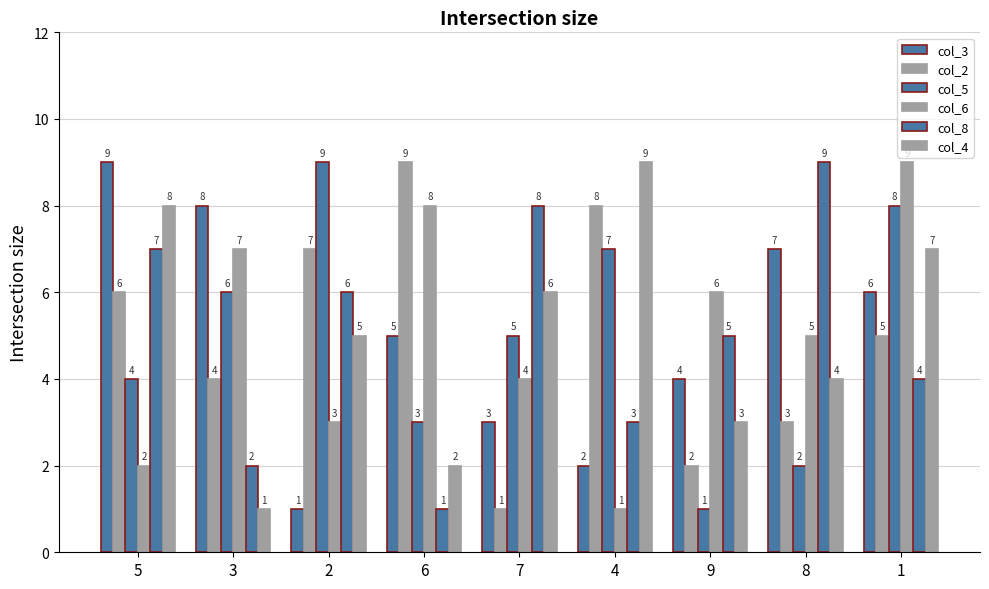

How many series are shown in this chart?

6